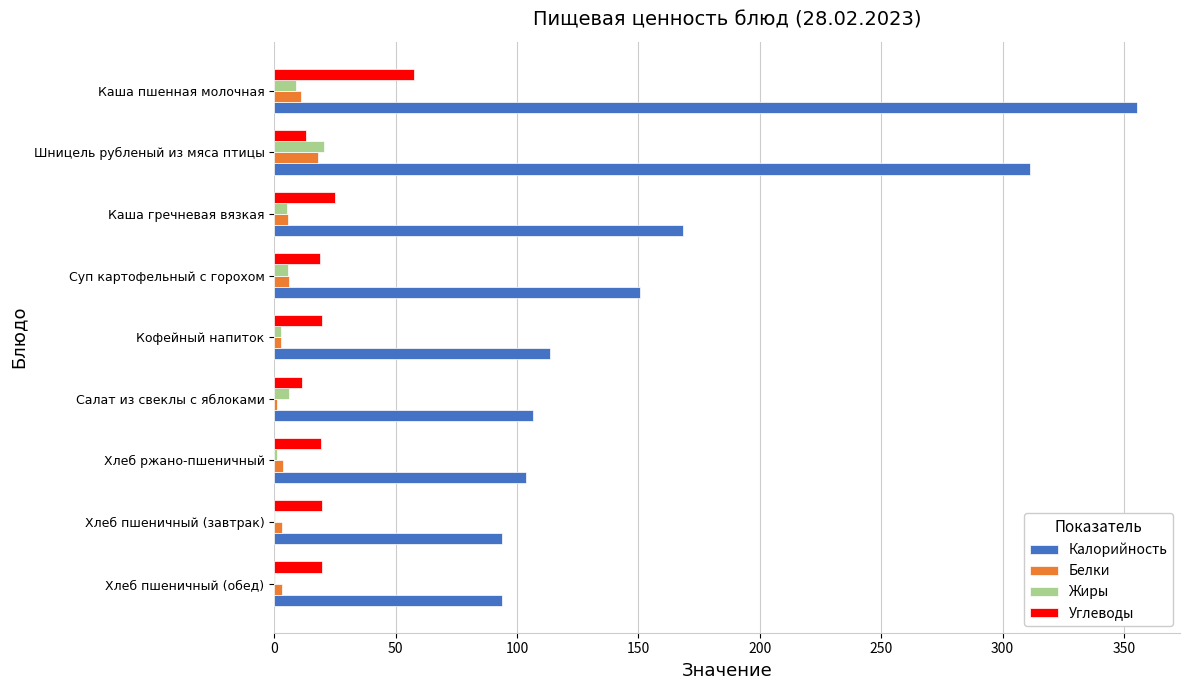

The Калорийность series shows 355.3 at Каша пшенная молочная. True or false?

True